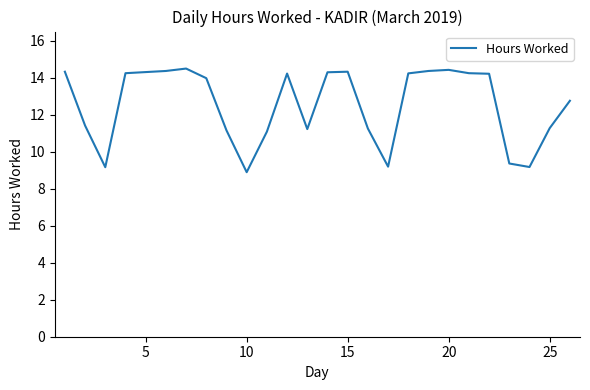

What is the maximum value shown in the chart?

14.5